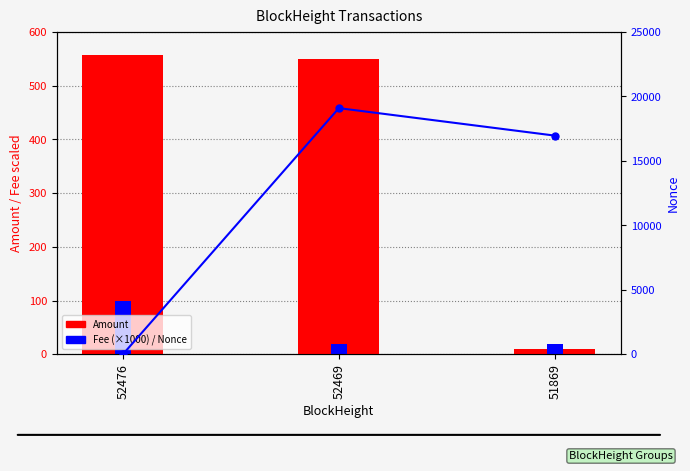

Which series has the largest total across all categories?

Nonce